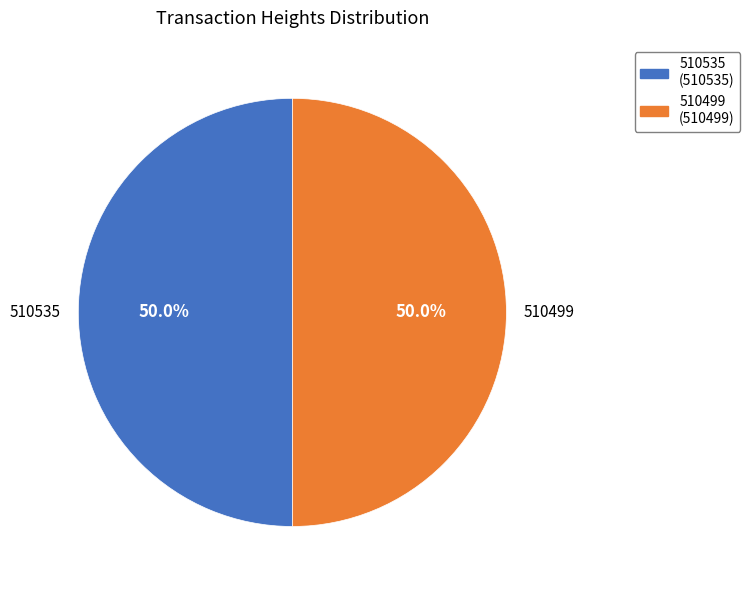

What is the ratio of the value at 510499 to the value at 510535?

1.0